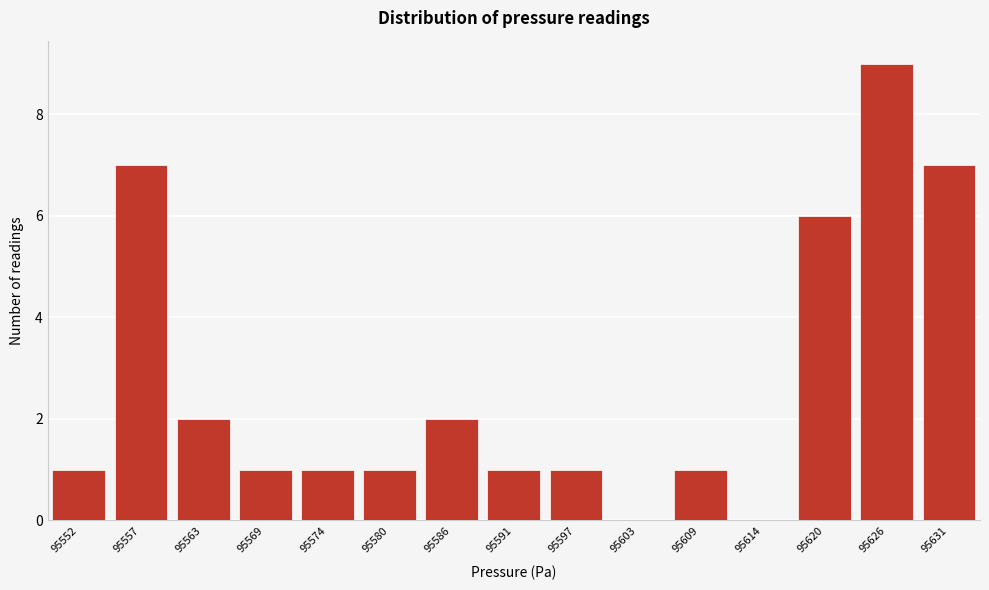

Reading right to left, list all the values displayed in this chart.

95631=7	95626=9	95620=6	95614=0	95609=1	95603=0	95597=1	95591=1	95586=2	95580=1	95574=1	95569=1	95563=2	95557=7	95552=1